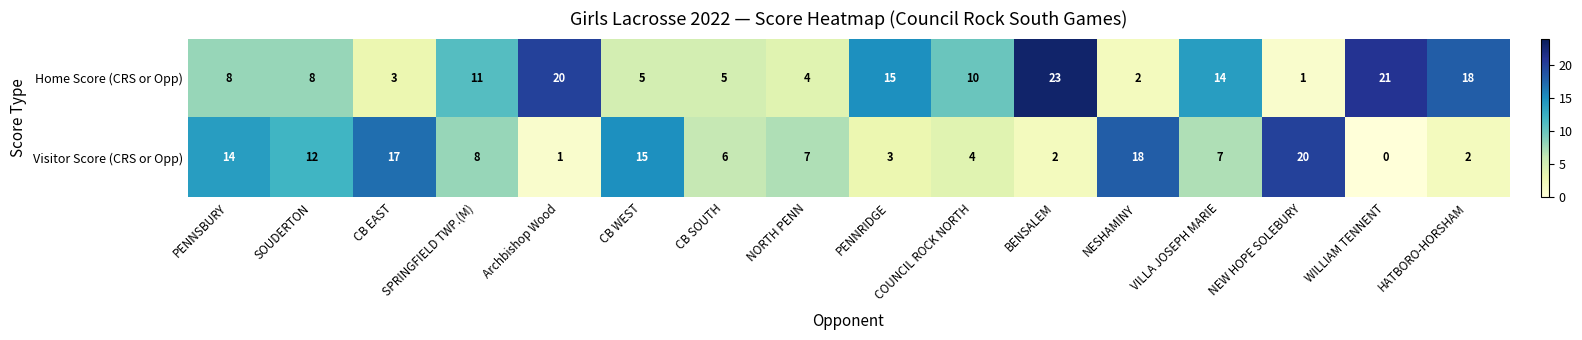

What is the total value across all series at COUNCIL ROCK NORTH?

14